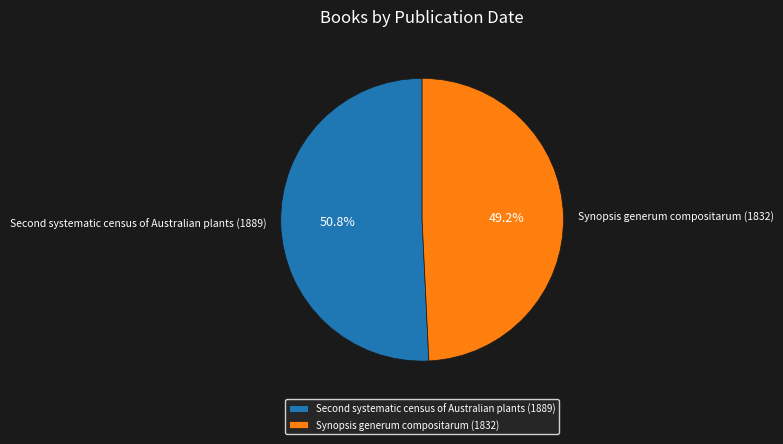

How many slices are in this pie chart?

2